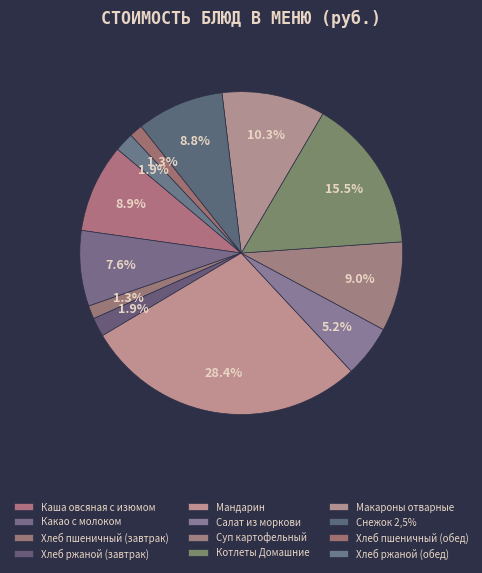

To the nearest percent, what percentage of the pie is Мандарин?

28%